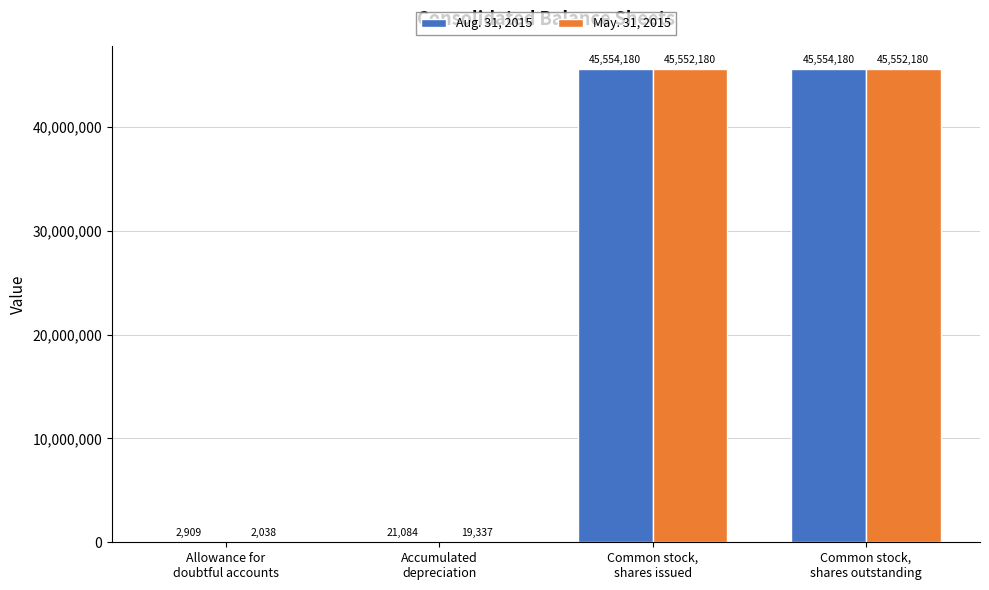

Are the bars grouped side by side (vs. stacked)?

Yes